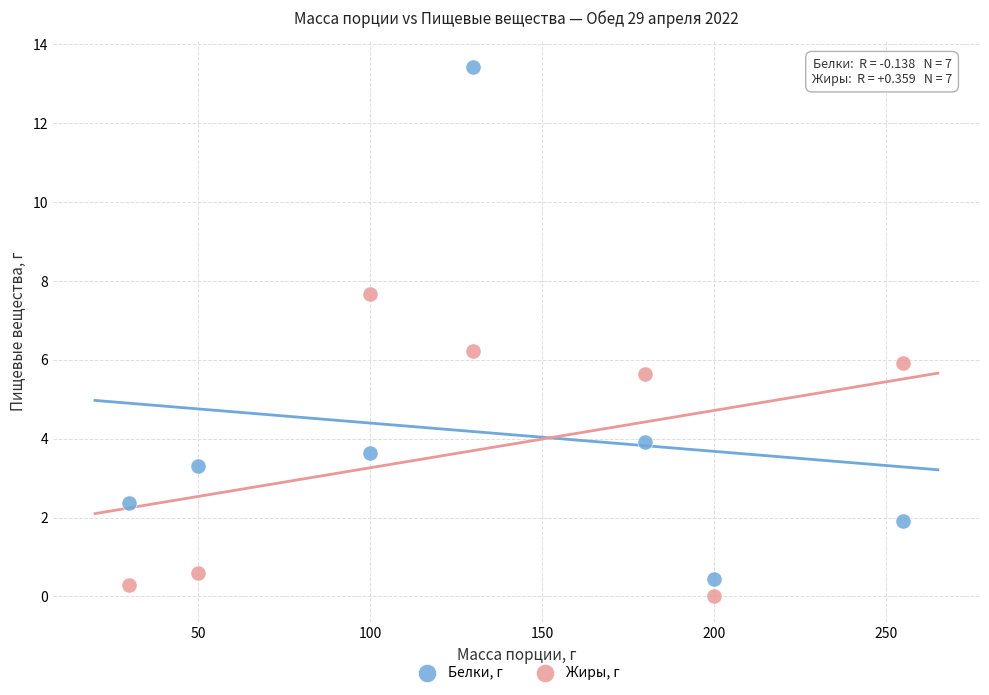

Across all data points, what is the range of X values (max minus min)?

225.0